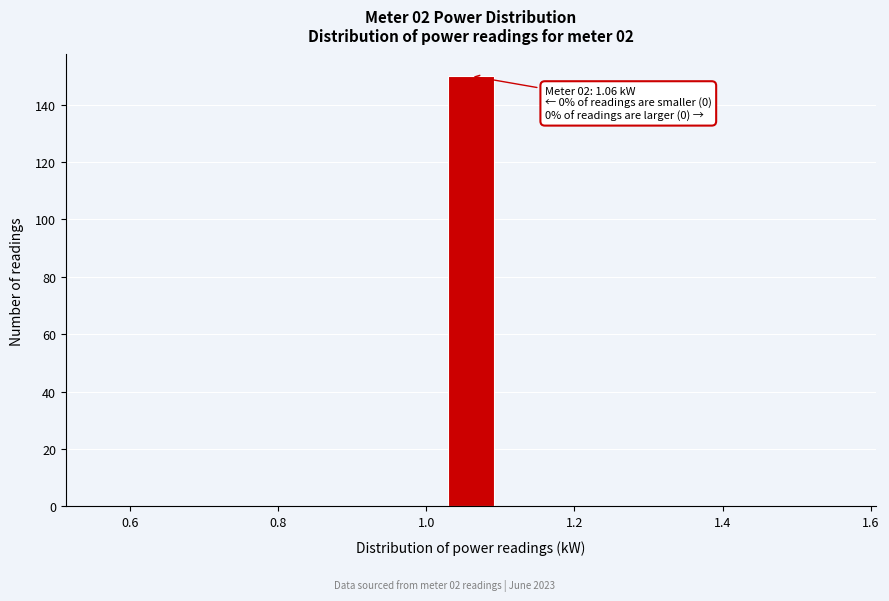

Read against the x-axis, roughly where is the centre of the tallest bar?

1.06